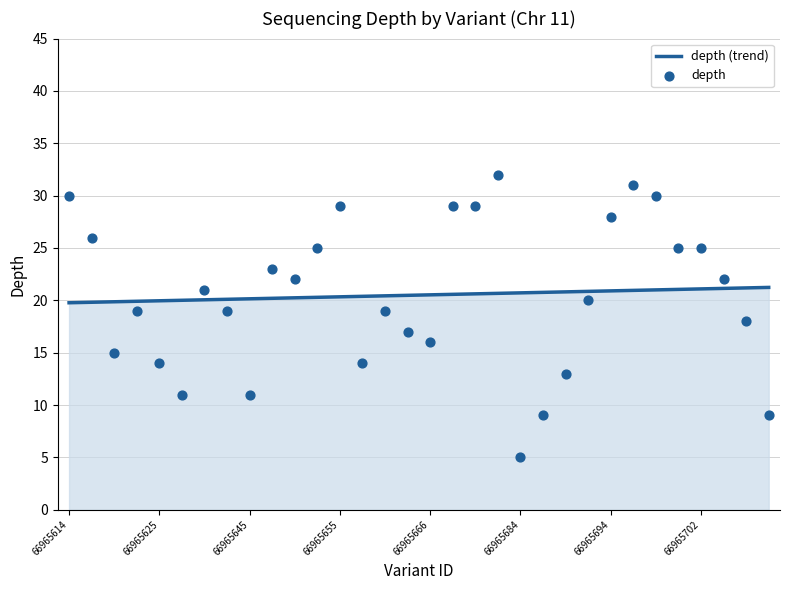

Which series reaches the maximum Y coordinate?

depth